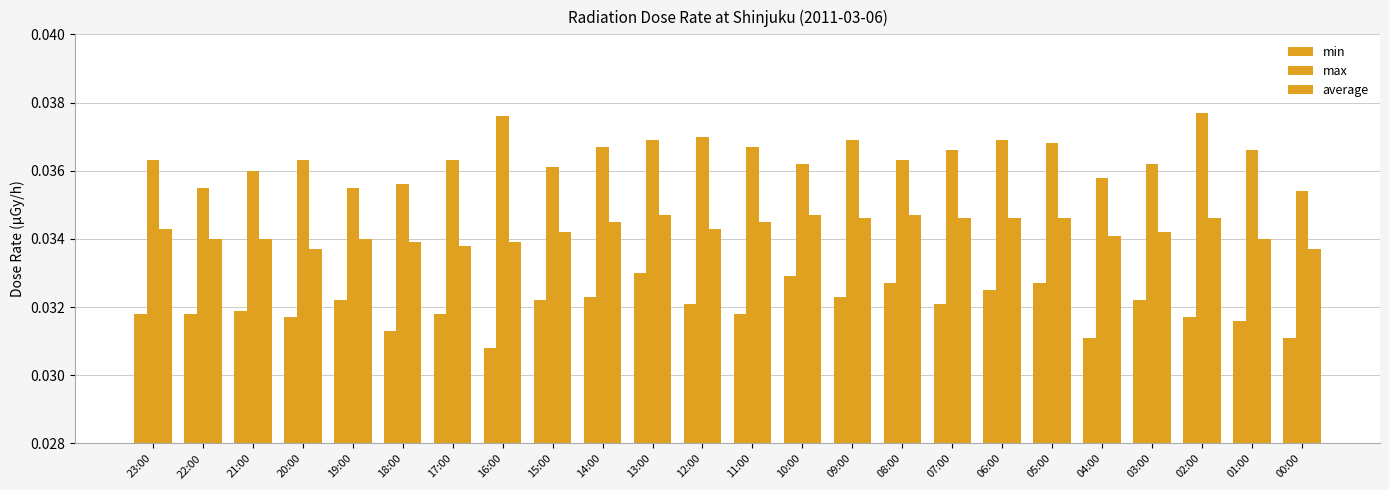

The average series shows 0.0 at 00:00. True or false?

False